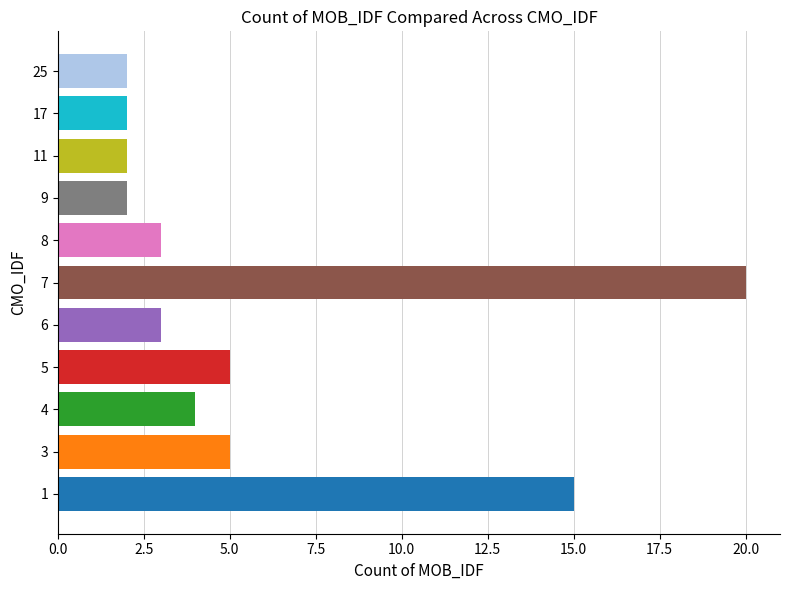

How many bars are there in total?

11